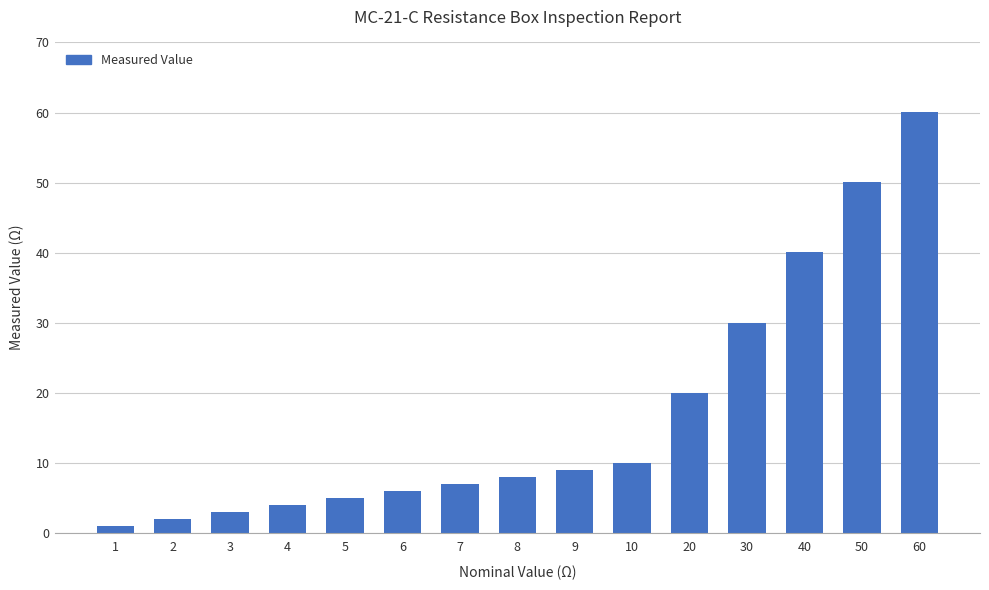

Rank the categories by value from highest to lowest.

60, 50, 40, 30, 20, 10, 9, 8, 7, 6, 5, 4, 3, 2, 1